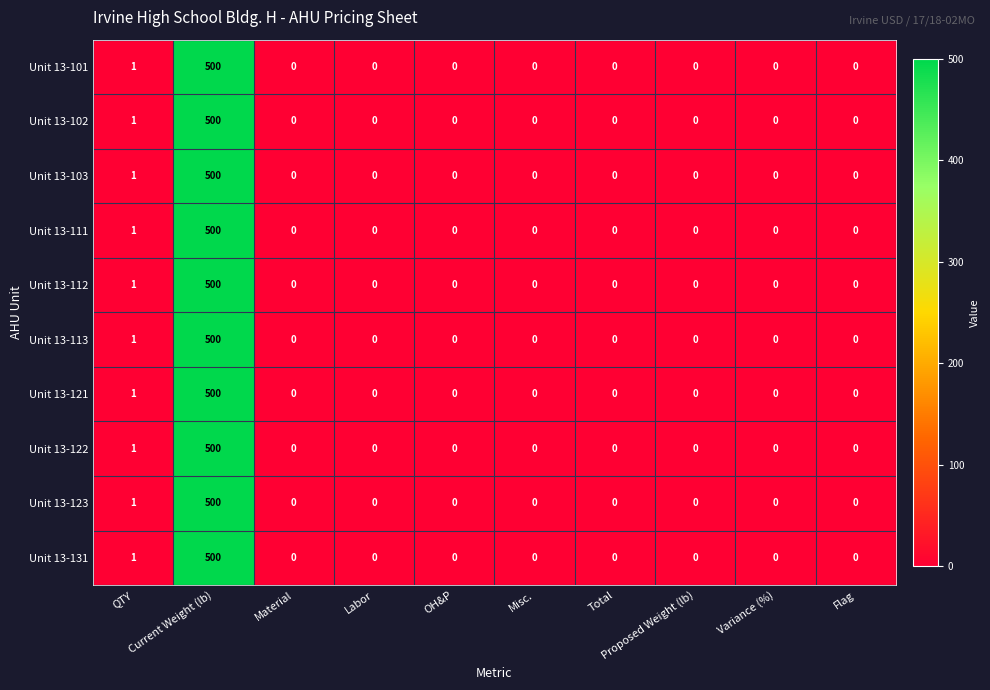

Where is Unit 13-111 nearest to the value 250?

QTY